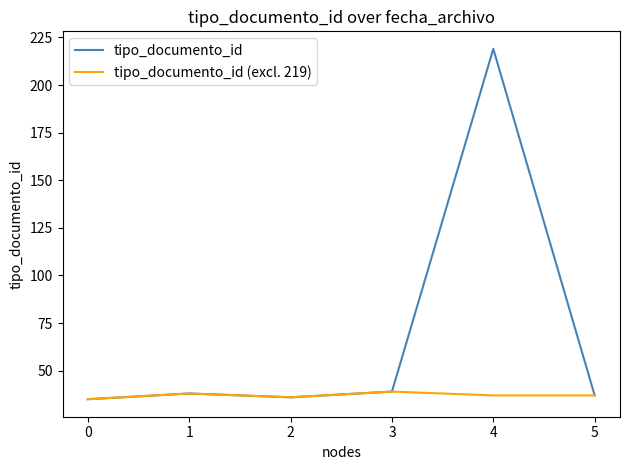

In tipo_documento_id, how many points are lower than both neighbors (excluding endpoints)?

1